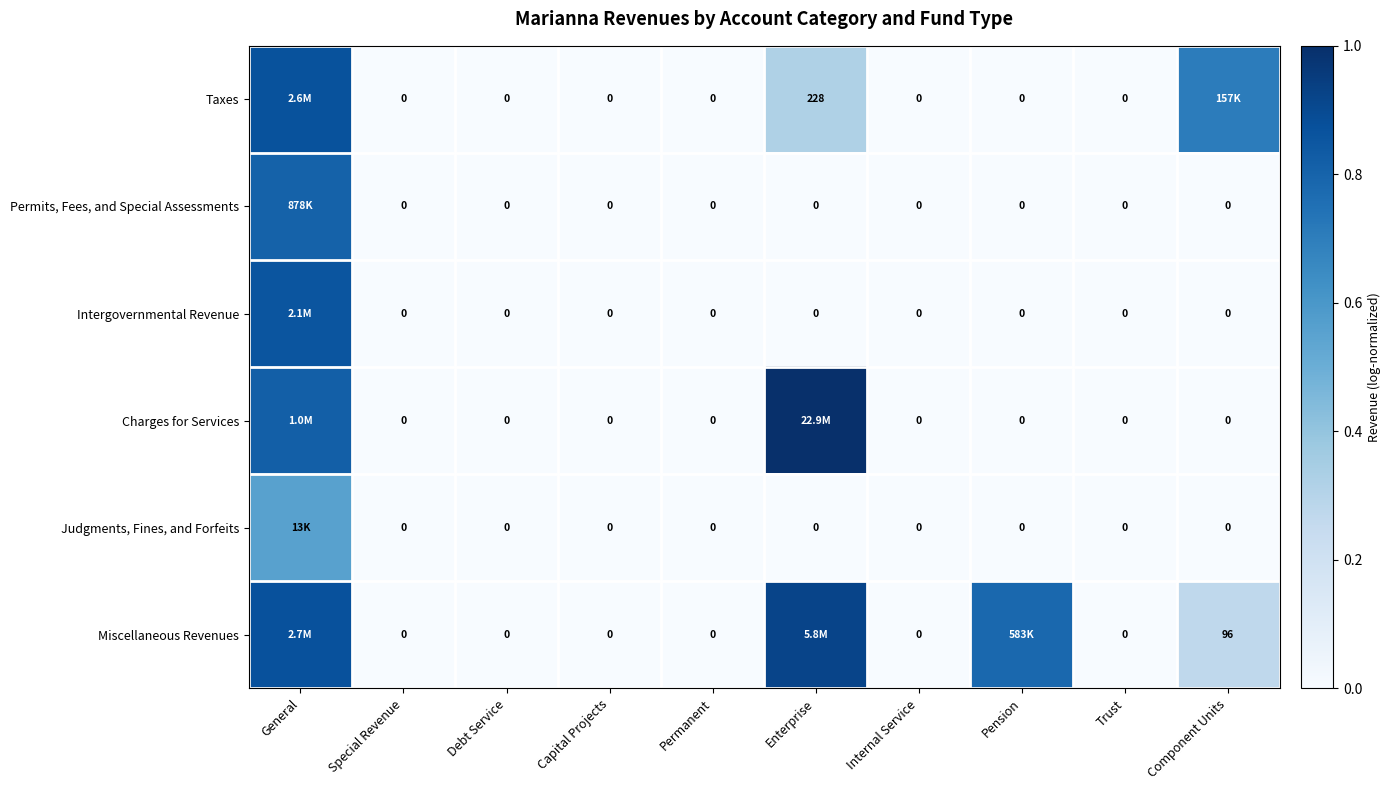

How many categories are shown in the chart?

10